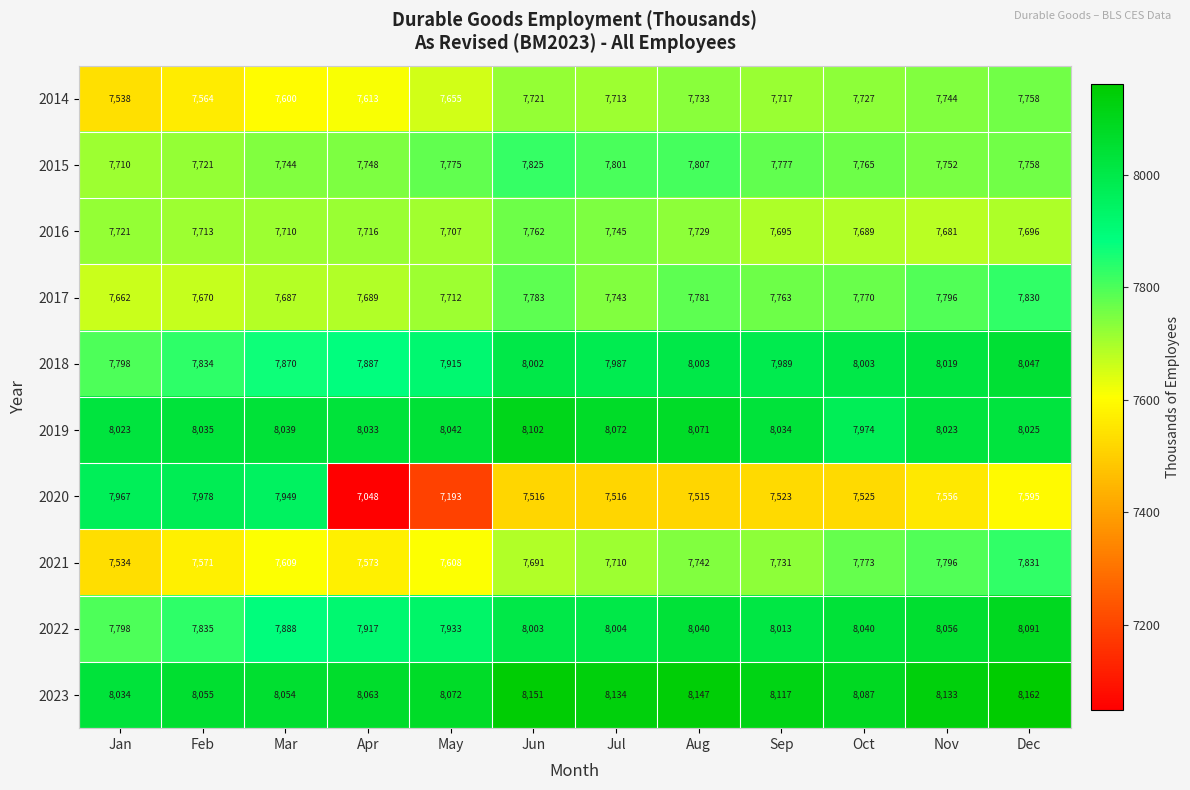

What is the sum of the 2014 values at May and Jun?

15376